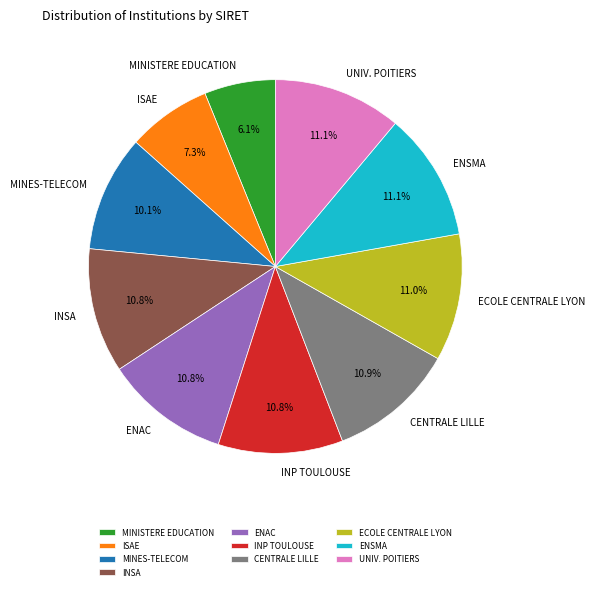

How many segments does this pie chart have?

10